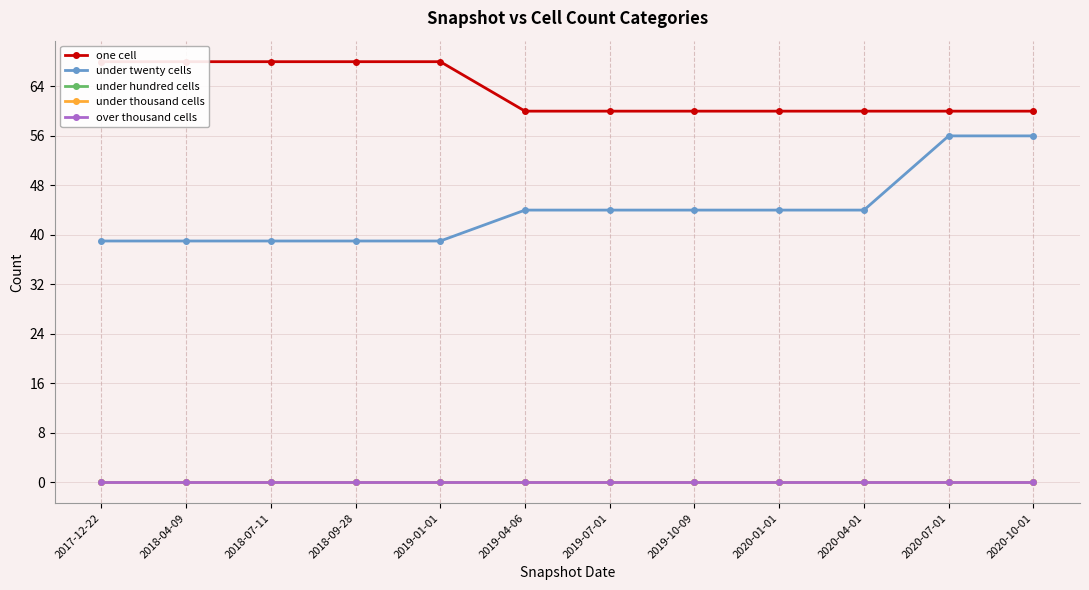

How many data points does each series have?

12